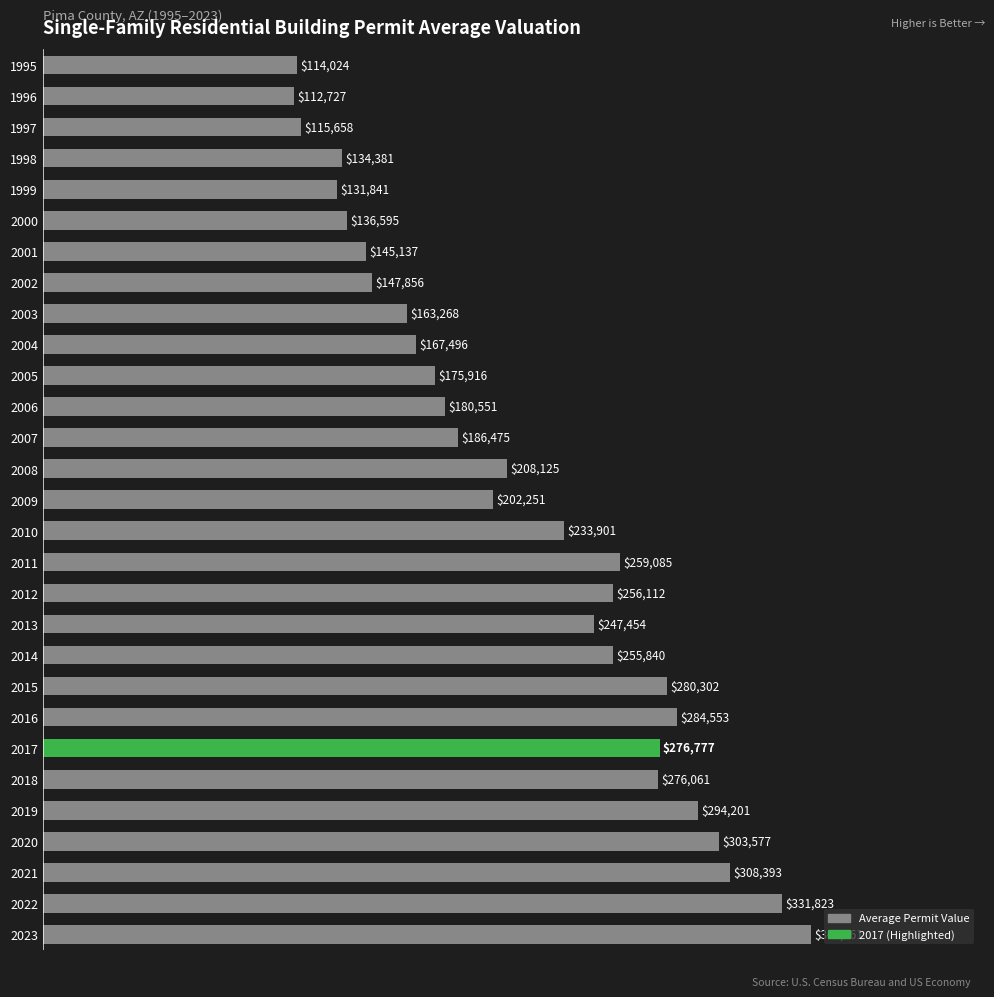

How many data points are above 208125?

15